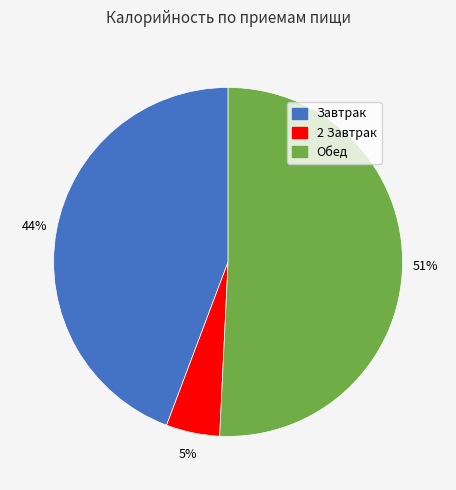

How many segments does this pie chart have?

3